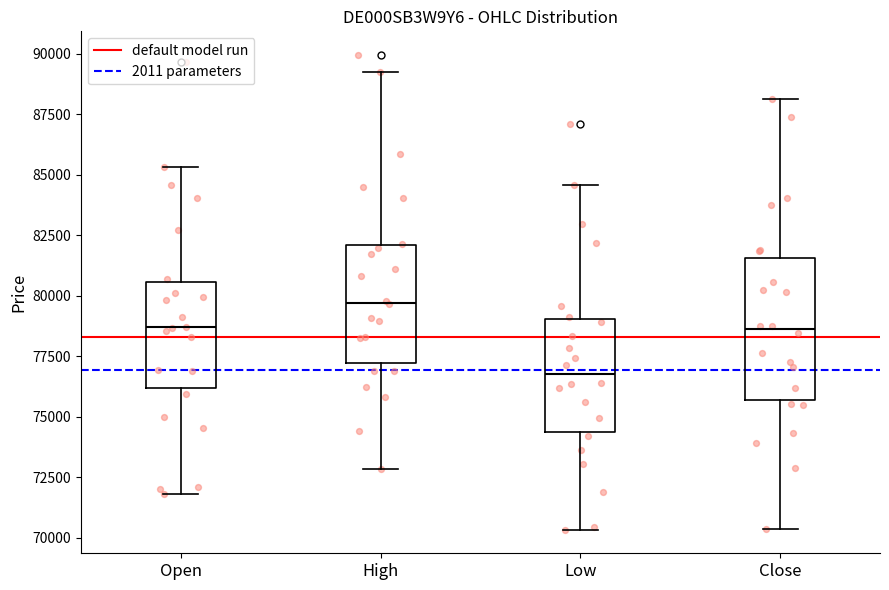

Reading left to right, transcribe this box plot: for each box, give where its median line is, the range the box spans, and where its two whiskers end, as read against the y-axis. The values are not printed on the chart, so give them approximately, as read against the axis.

Open: median 78500, box 76000 to 80500, whiskers 72000 to 85500
High: median 79500, box 77000 to 82000, whiskers 73000 to 89000
Low: median 77000, box 74500 to 79000, whiskers 70500 to 84500
Close: median 78500, box 75500 to 81500, whiskers 70500 to 88000